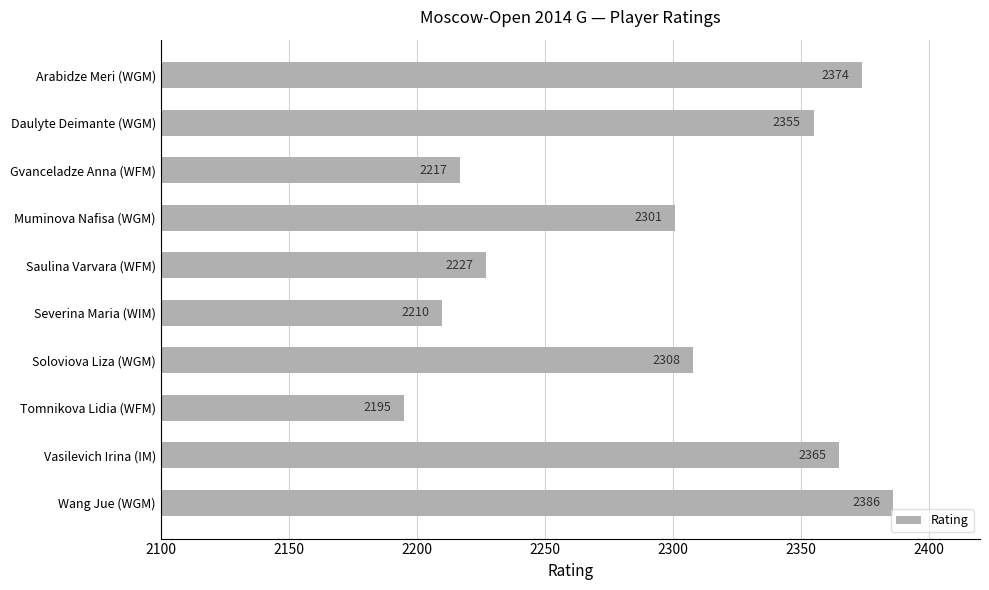

Does the chart contain stacked bars?

No